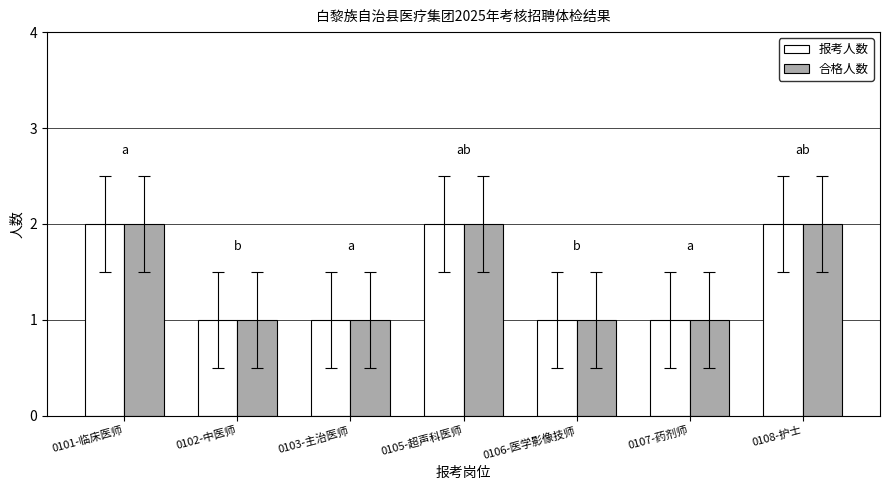

Reading left to right, what are all the values shown in this chart?

报考人数: 0101-临床医师=2	0102-中医师=1	0103-主治医师=1	0105-超声科医师=2	0106-医学影像技师=1	0107-药剂师=1	0108-护士=2
合格人数: 0101-临床医师=2	0102-中医师=1	0103-主治医师=1	0105-超声科医师=2	0106-医学影像技师=1	0107-药剂师=1	0108-护士=2